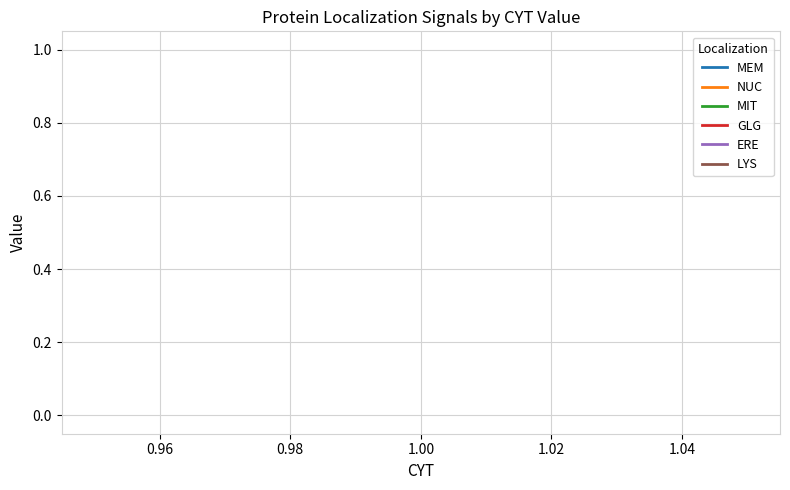

True or false: NUC and MIT cross at least once.

False